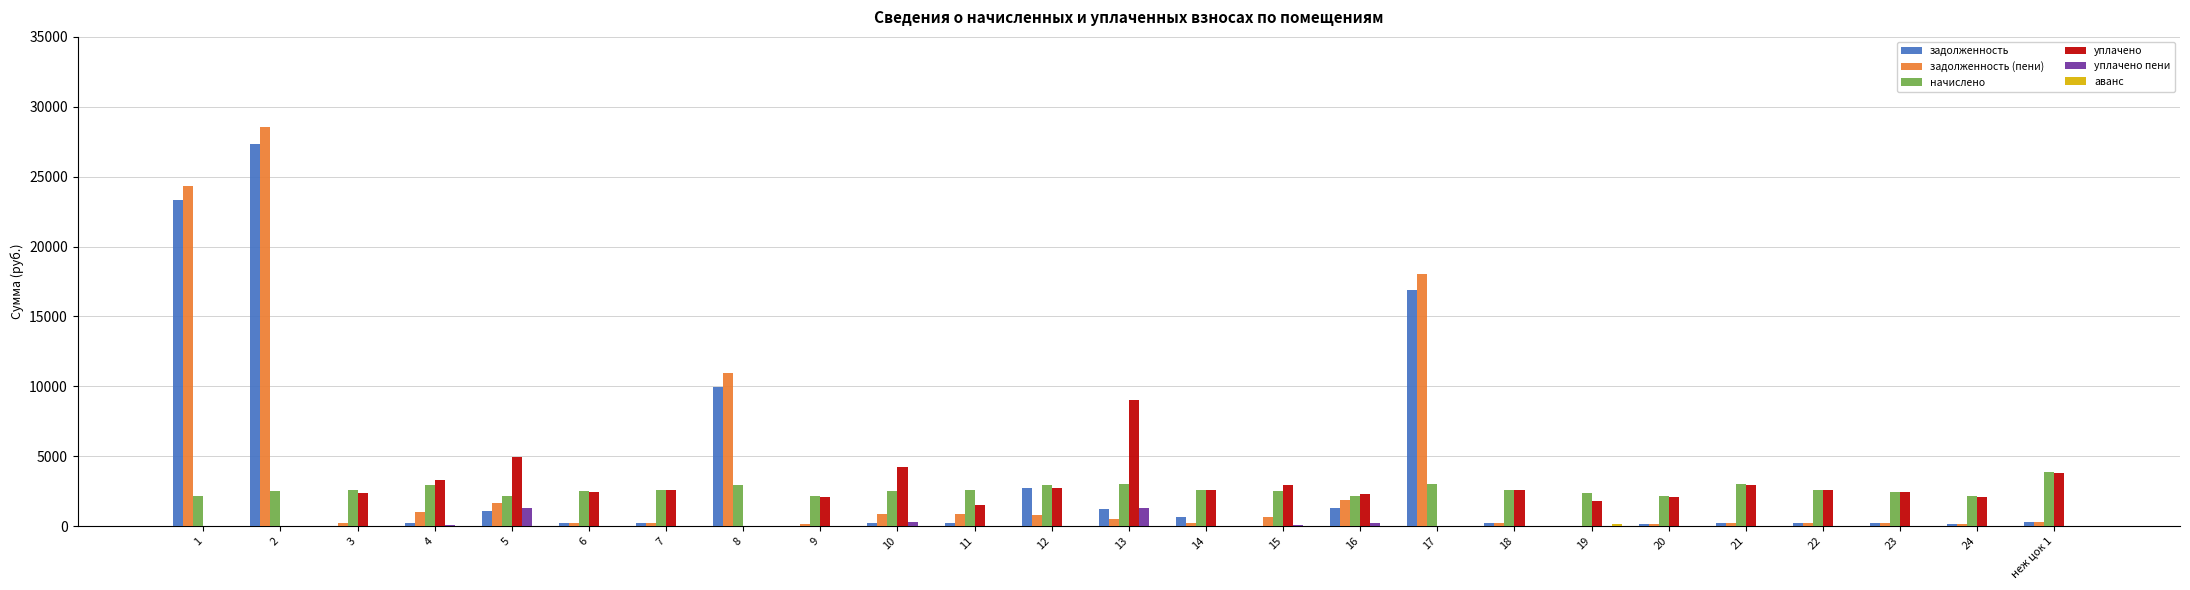

What is the maximum value for задолженность?

27339.5